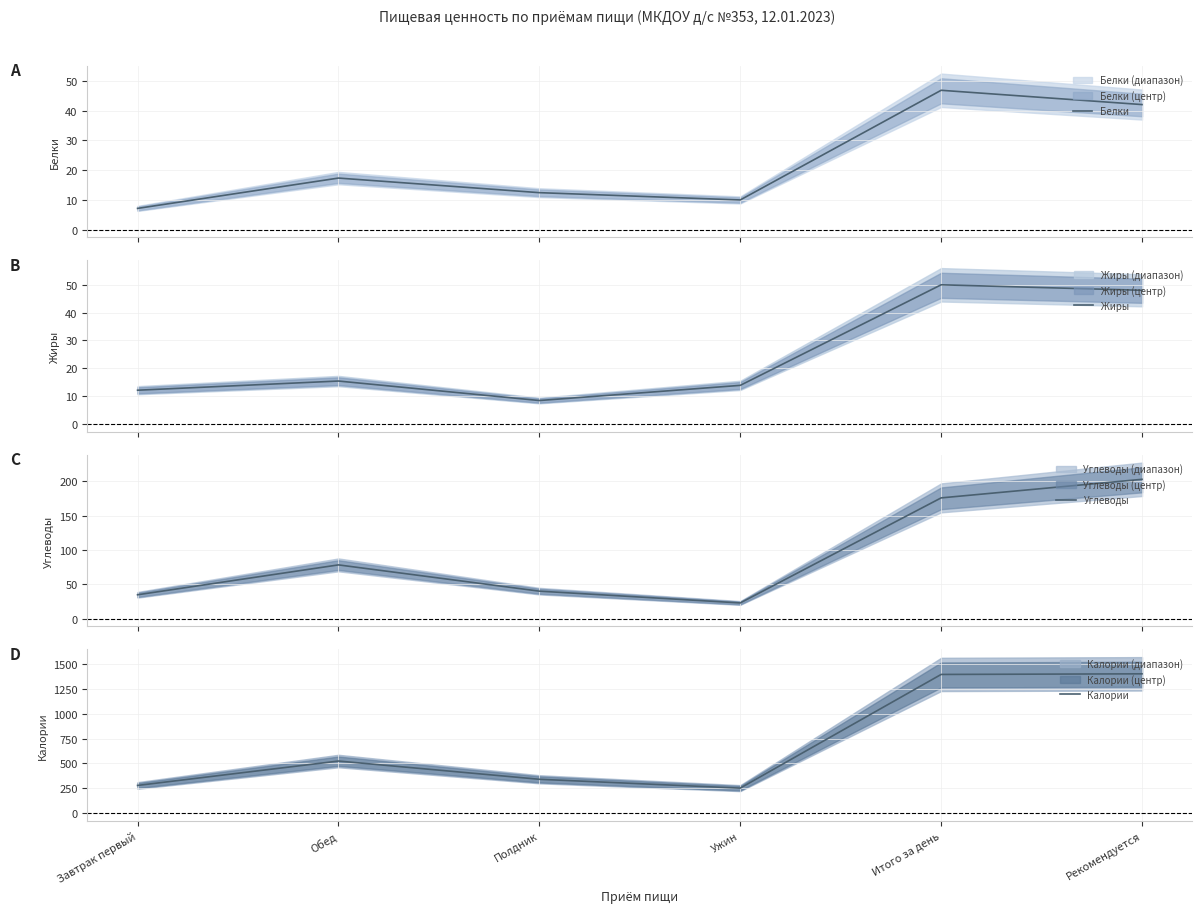

What are all the series names shown in the legend?

Белки, Жиры, Углеводы, Калории